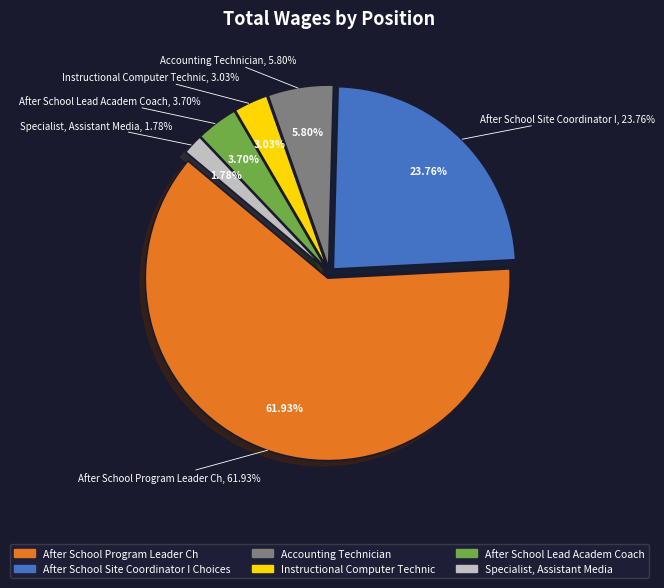

Which category has the smallest portion of the pie?

Specialist, Assistant Media